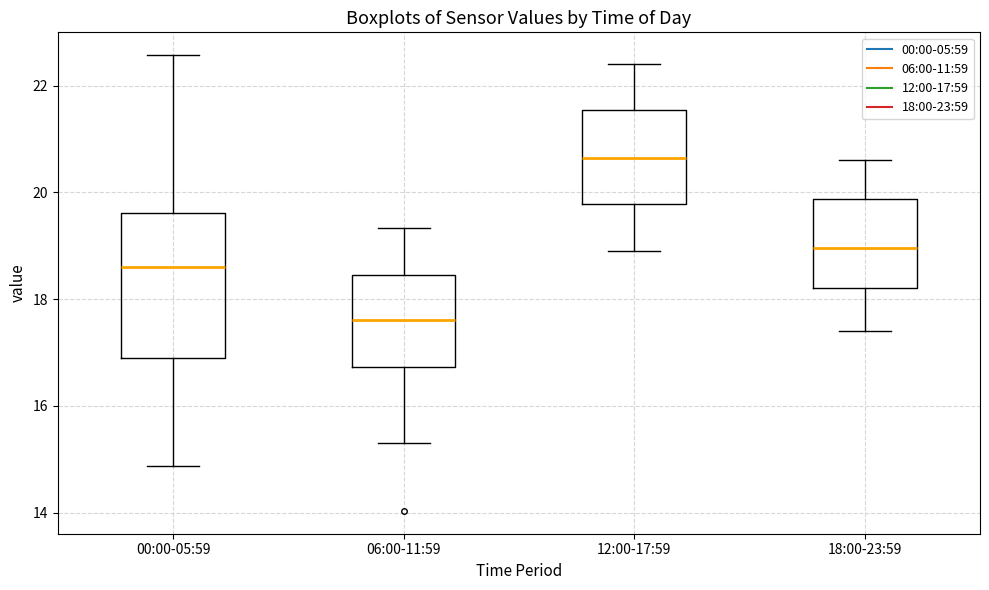

Which box's median line is the lowest?

06:00-11:59